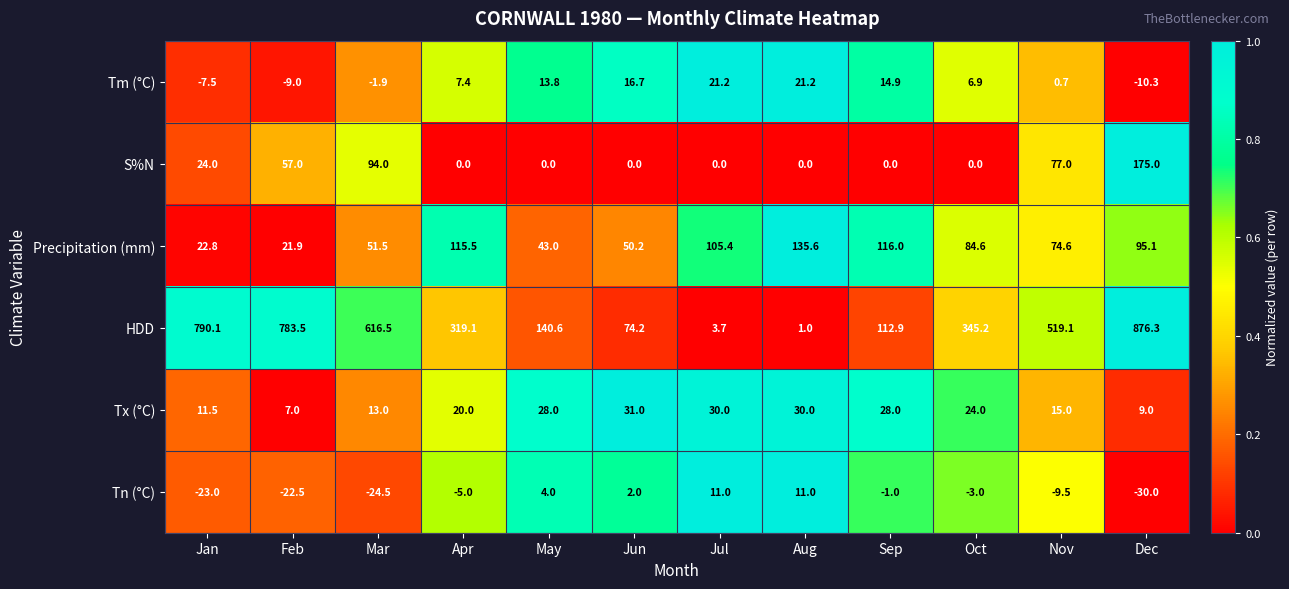

Is it true that HDD equals 38.5 at Sep?

False